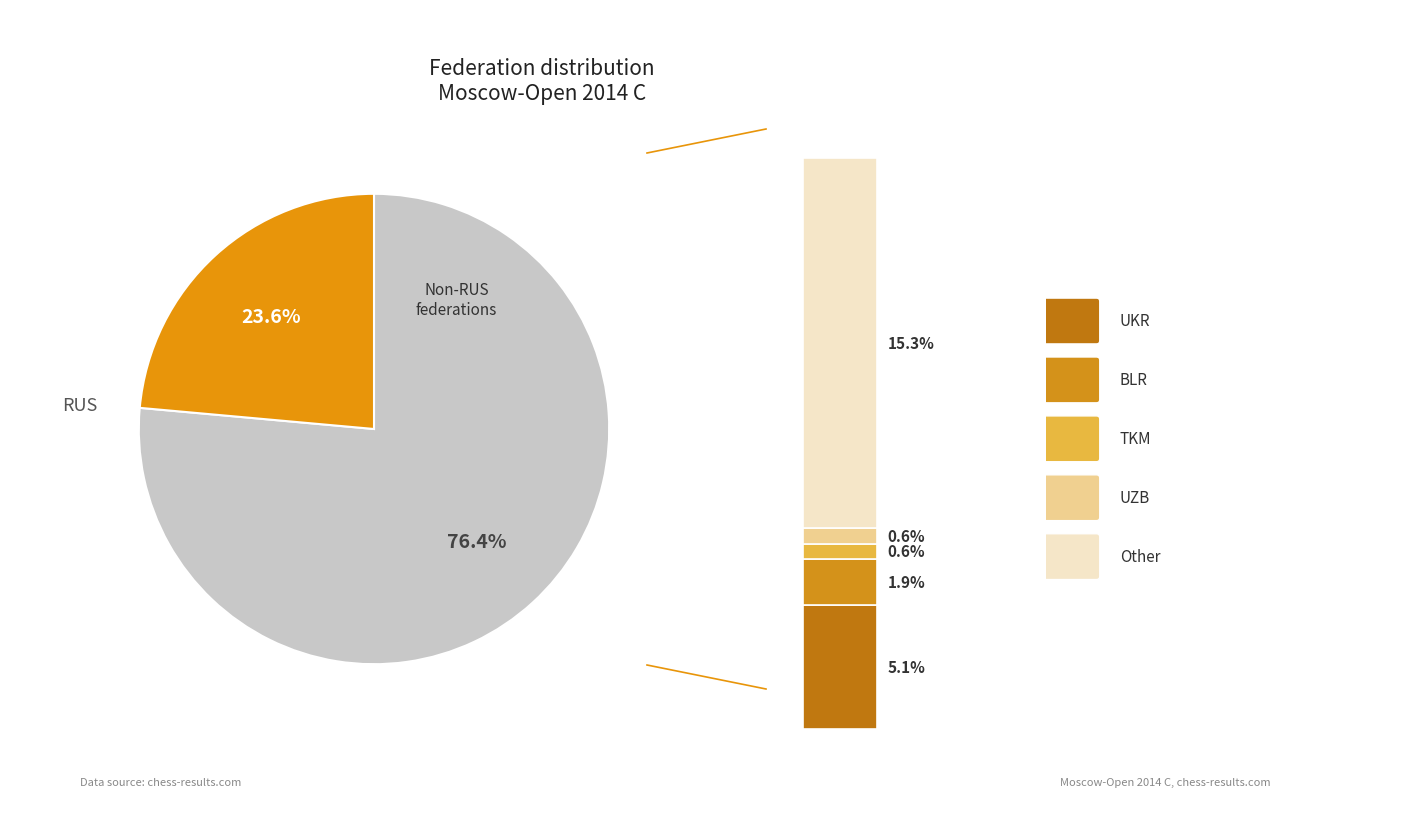

Combined, what portion of the pie is BLR and Other?

17.2%